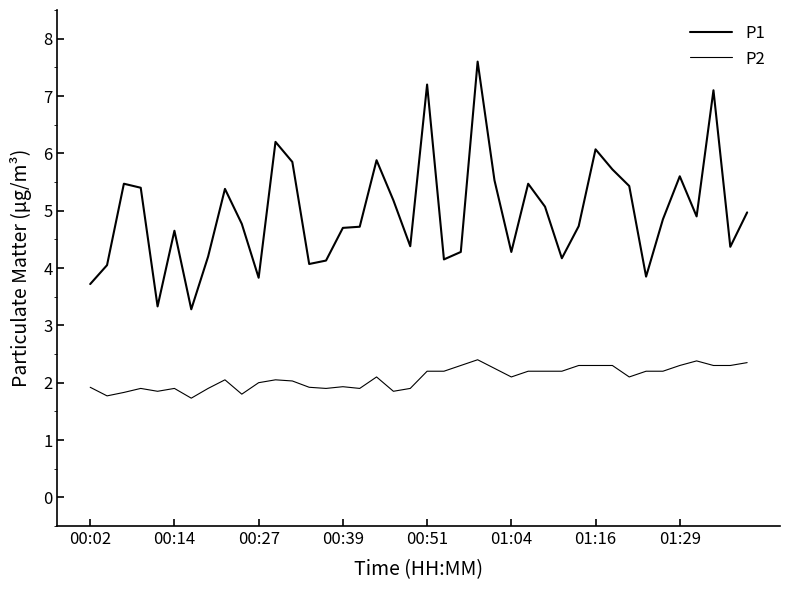

What is the maximum value for P2?

2.4